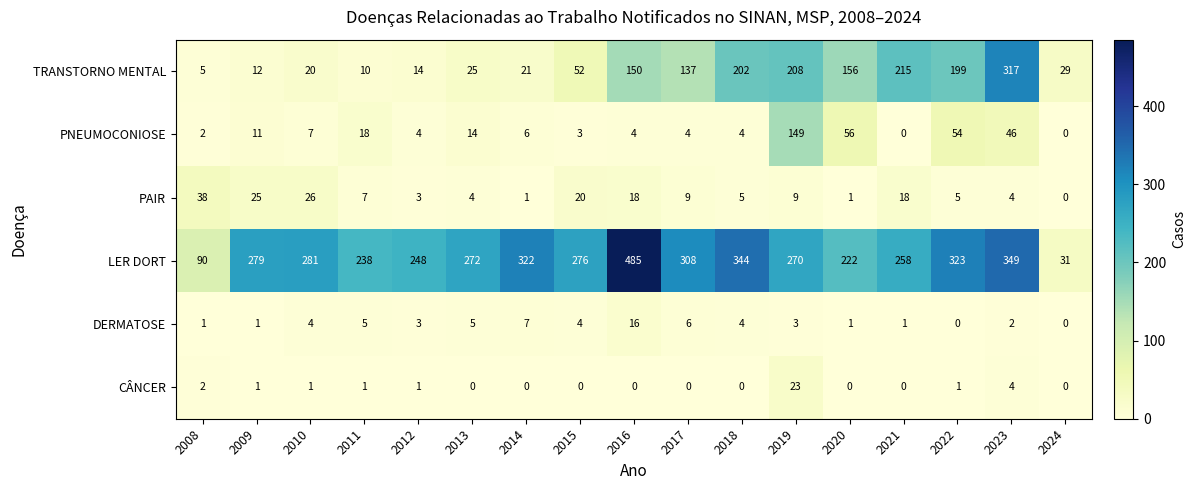

Is it true that PAIR equals 4 at 2013?

True